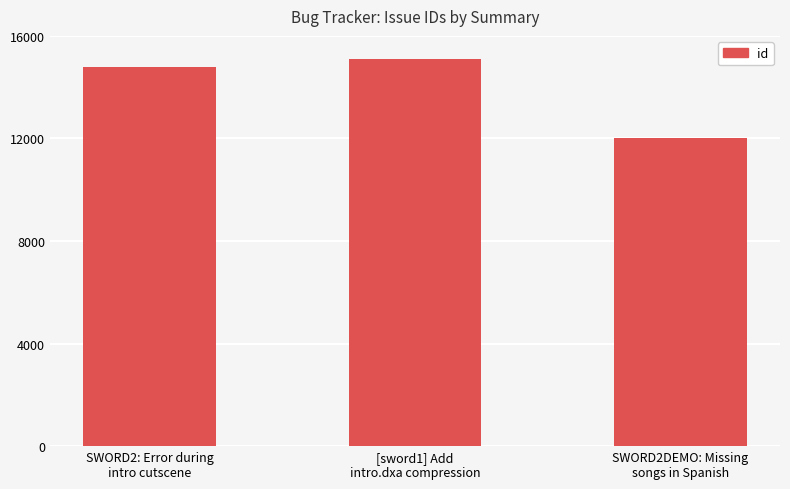

What is the label of the 1st bar from the left?

SWORD2: Error during
intro cutscene